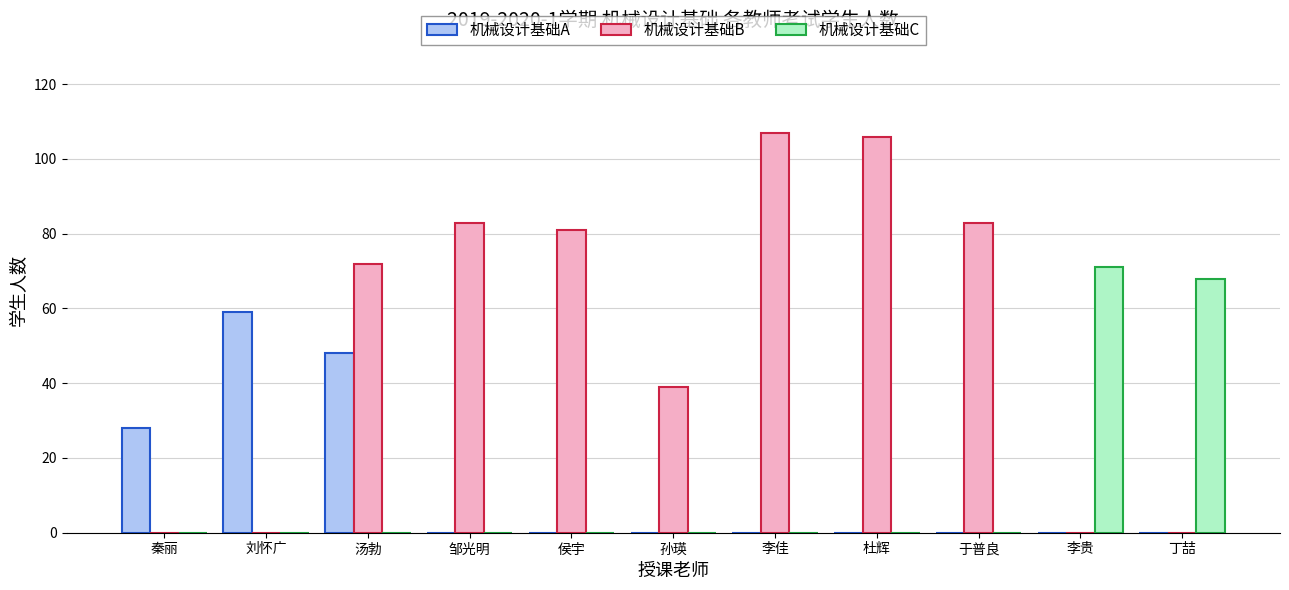

Which series has the largest total across all categories?

机械设计基础B